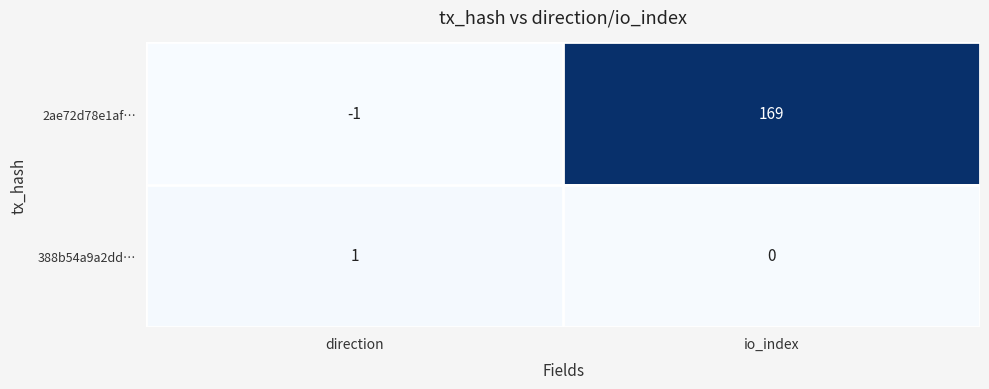

What is the difference between the highest and lowest values at io_index?

169